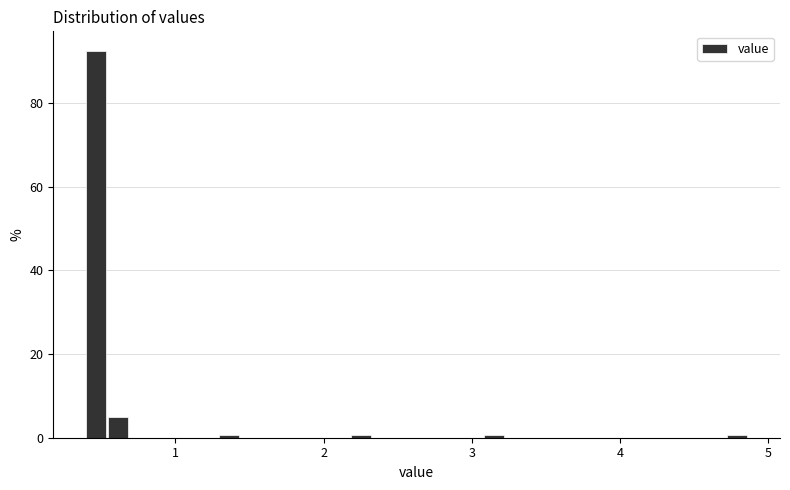

Read against the x-axis, roughly where is the centre of the tallest bar?

0.5